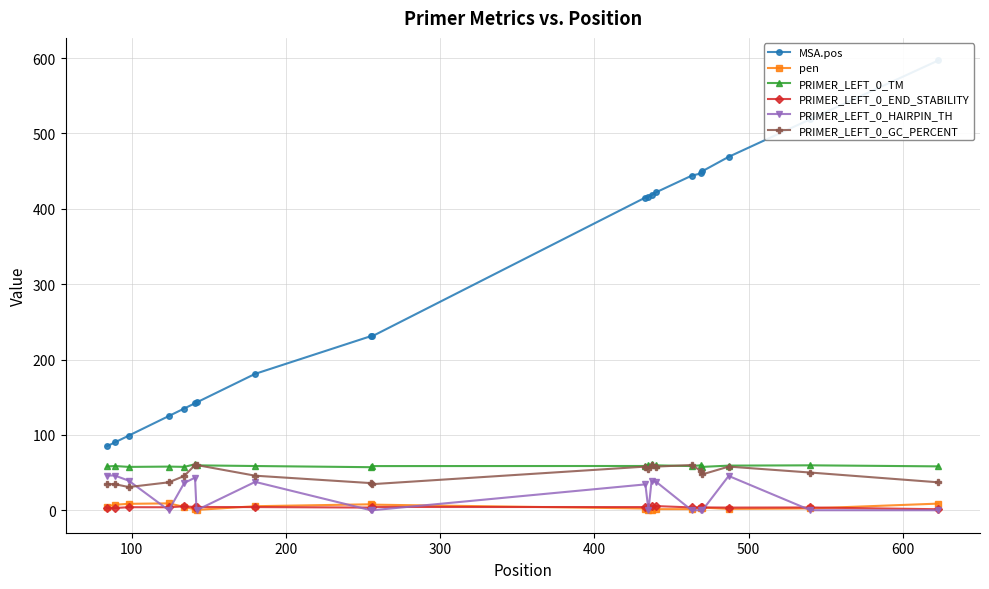

Does the chart display data point markers on the line(s)?

Yes